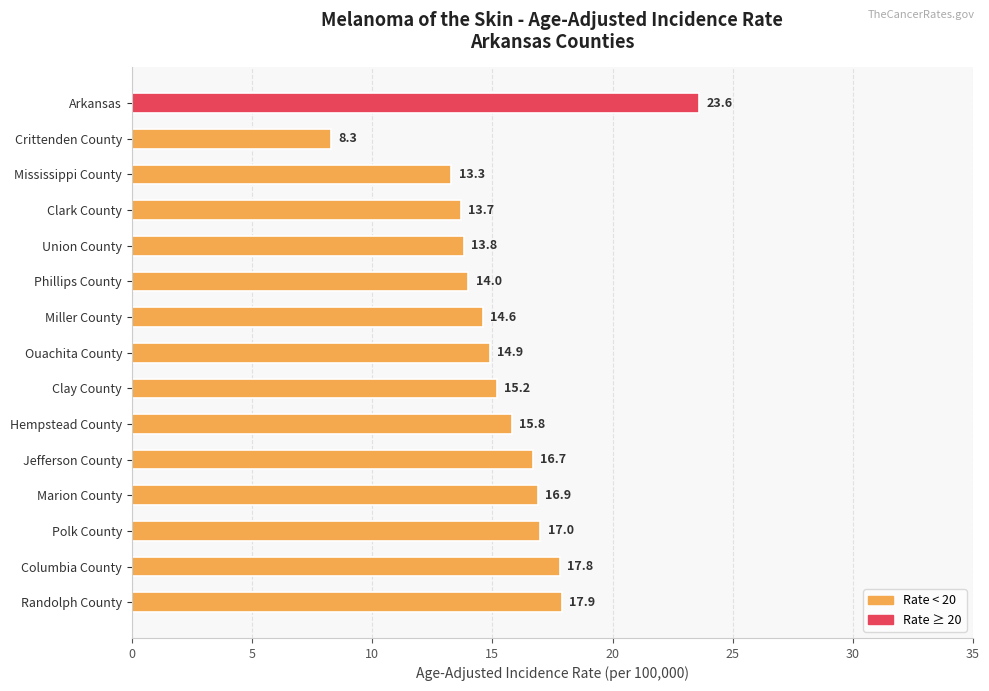

List the labels in order of value, largest first.

Arkansas, Randolph County, Columbia County, Polk County, Marion County, Jefferson County, Hempstead County, Clay County, Ouachita County, Miller County, Phillips County, Union County, Clark County, Mississippi County, Crittenden County